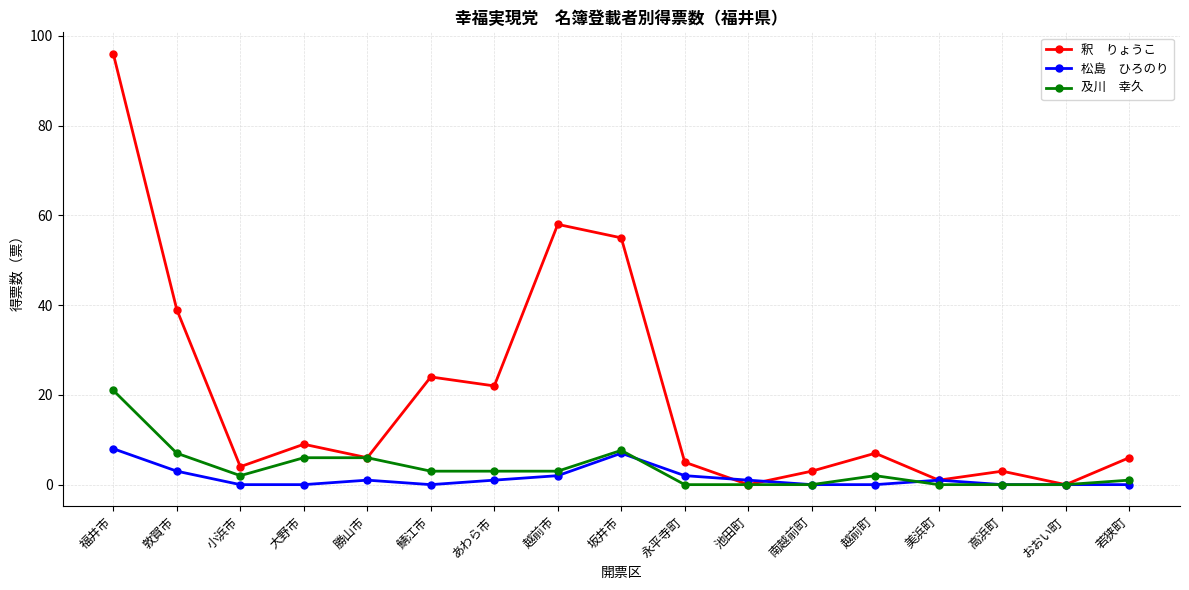

What position from the right is 小浜市?

15